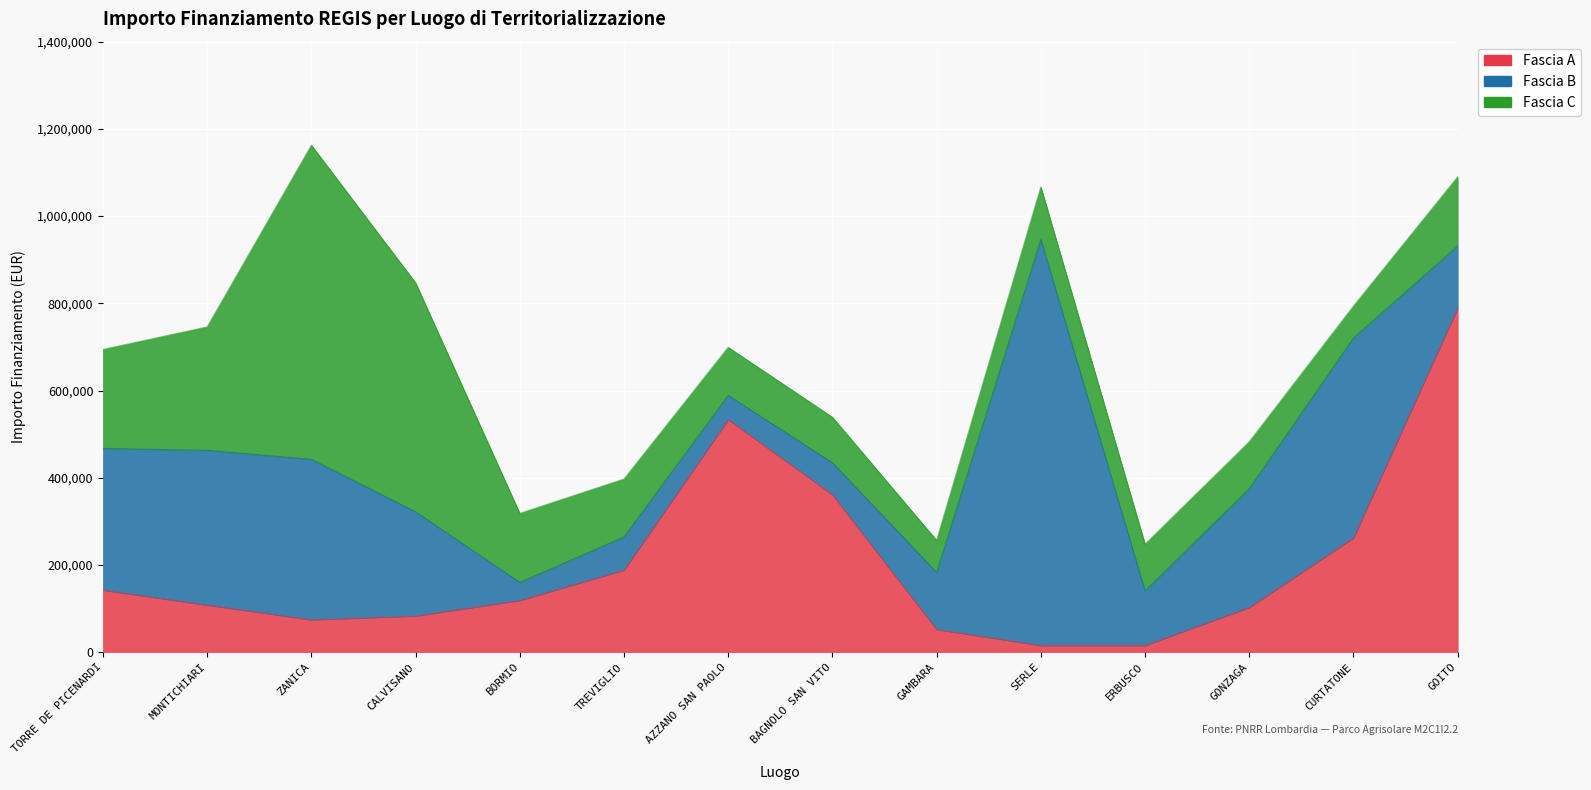

How many values in the Fascia B series are below 238829?

7